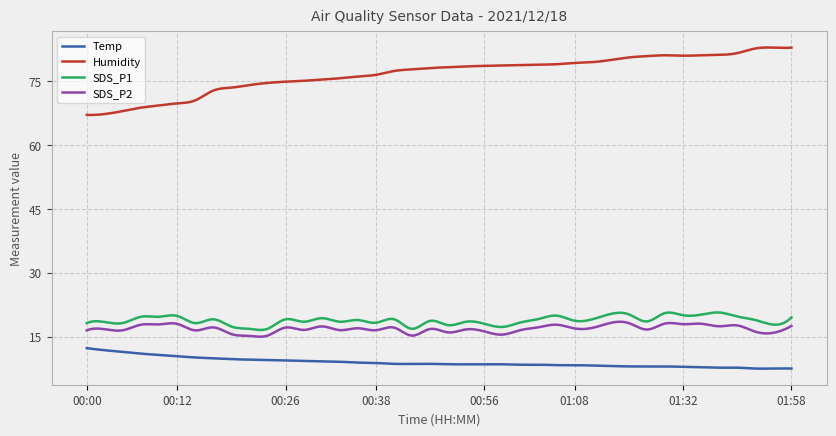

True or false: SDS_P1 has more than 2 points higher than both neighbors.

True